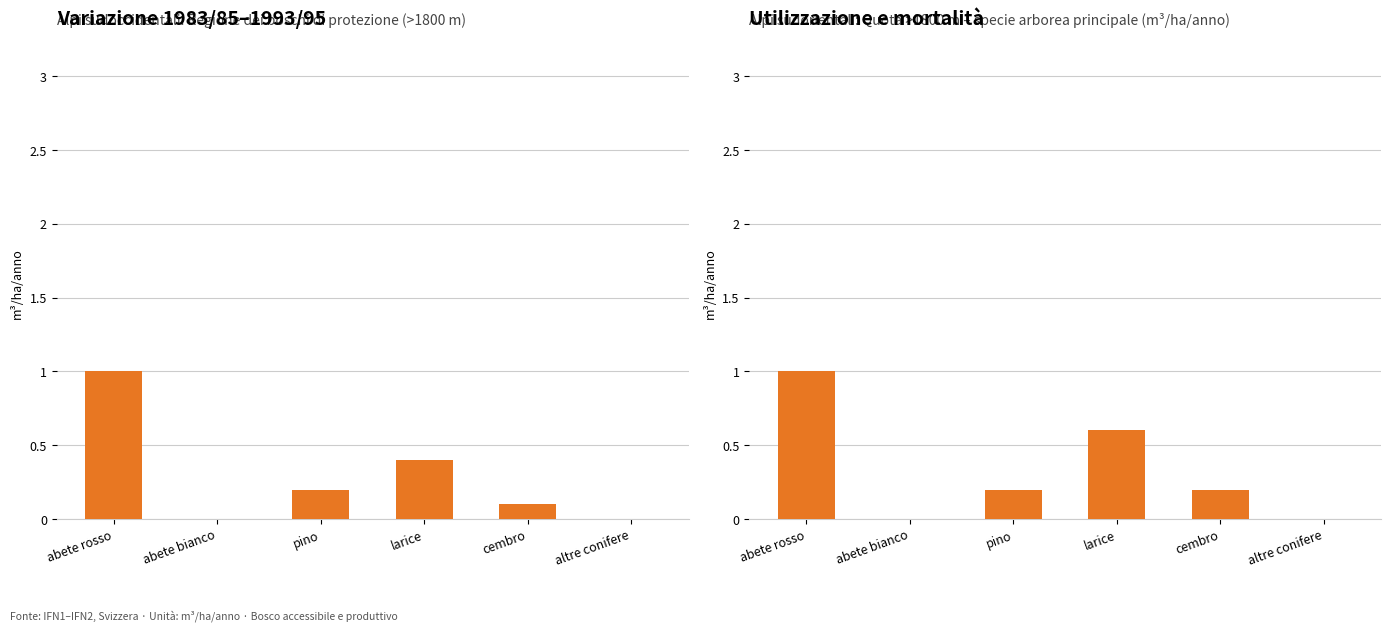

How many Alpi sudoccidentali values are between 0 and 1?

6